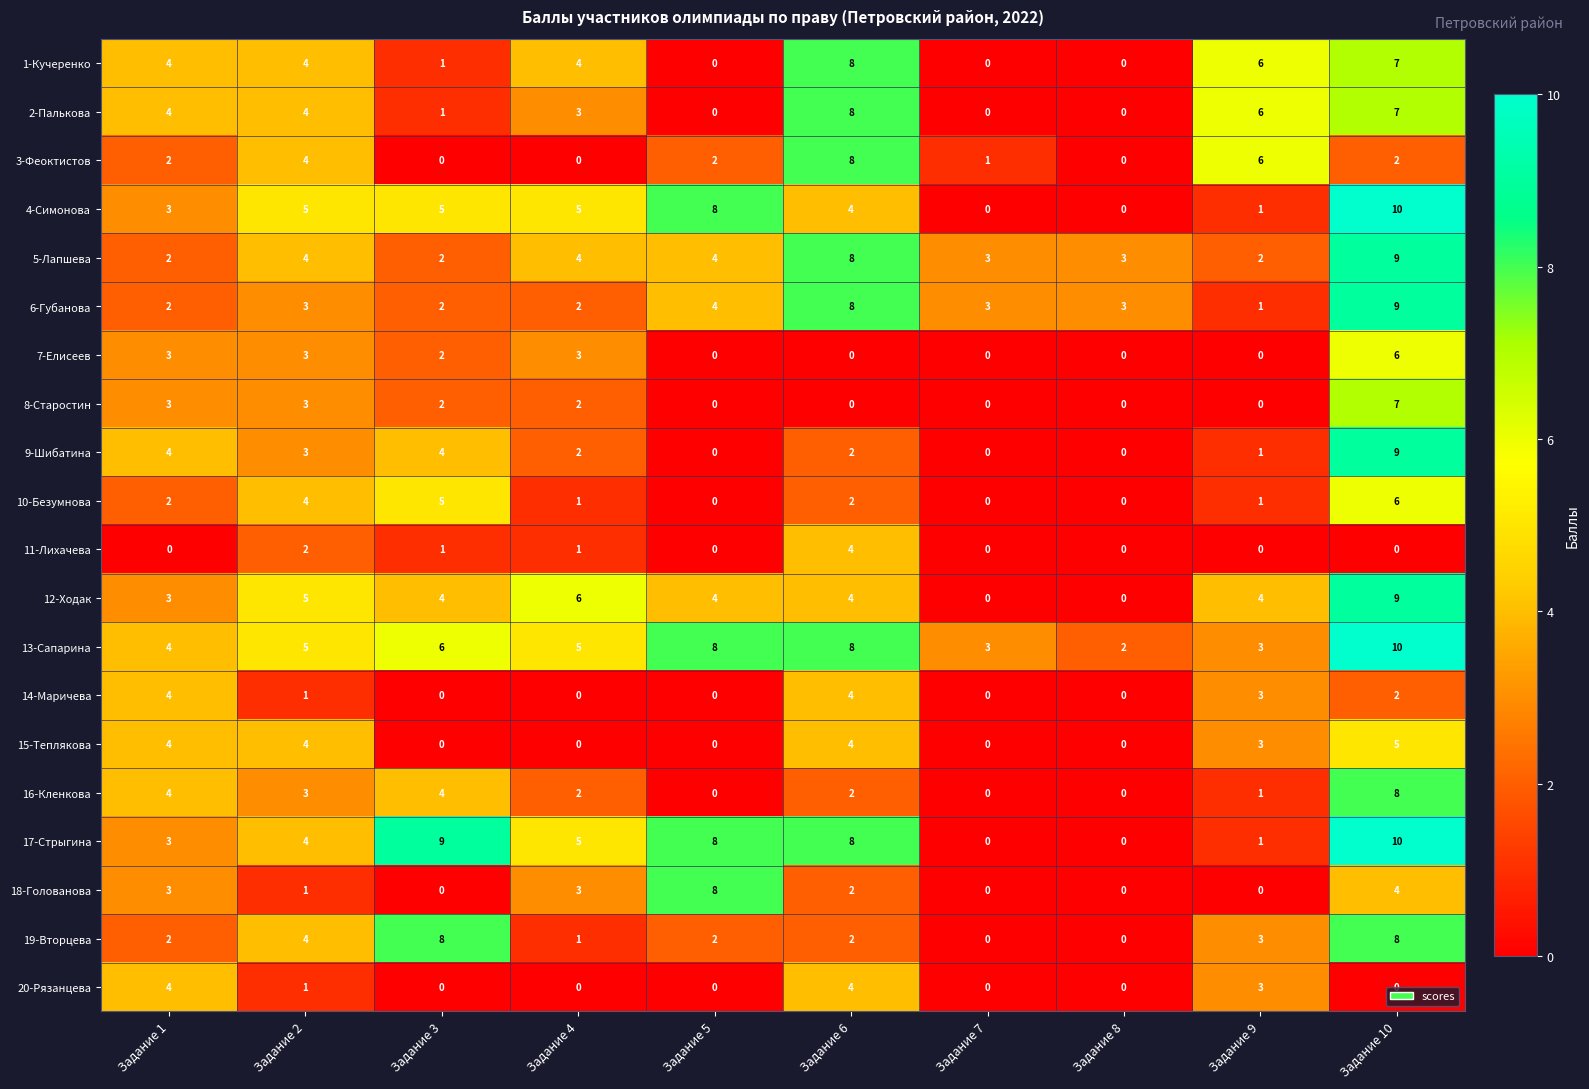

Which series has the largest total across all categories?

13-Сапарина